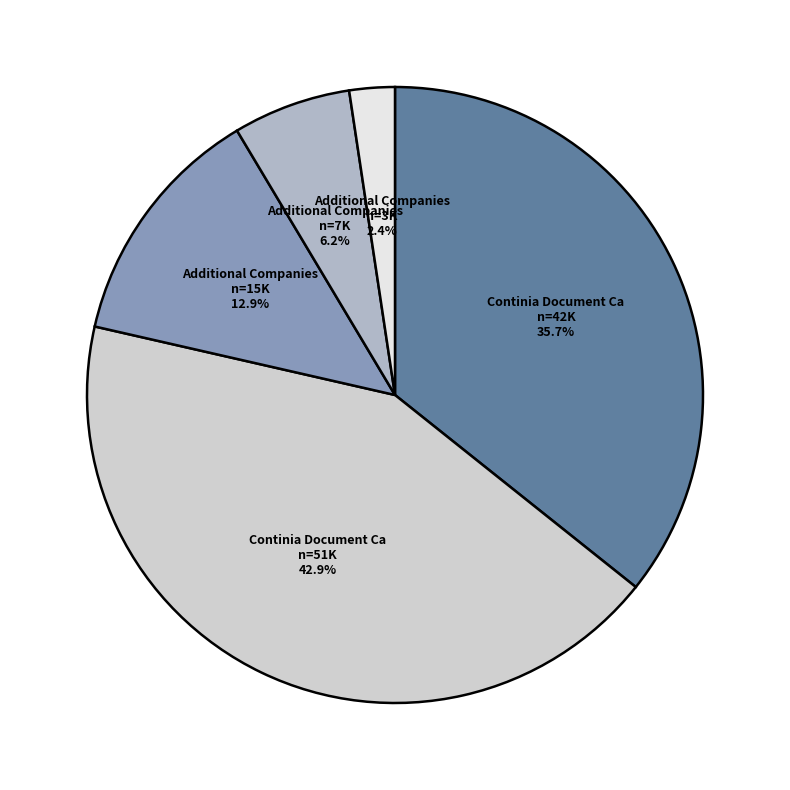

How many slices are in this pie chart?

5